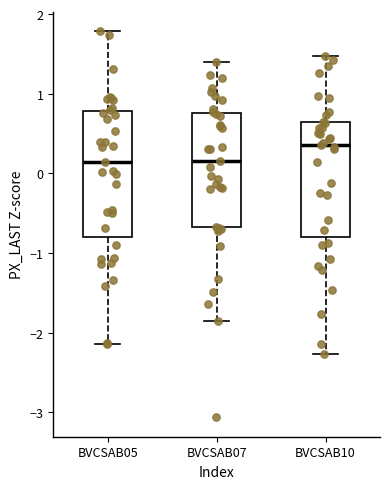

Where does the upper whisker of the box for BVCSAB07 end on the y-axis? The values are not printed on the chart, so give them approximately, as read against the axis.

1.4